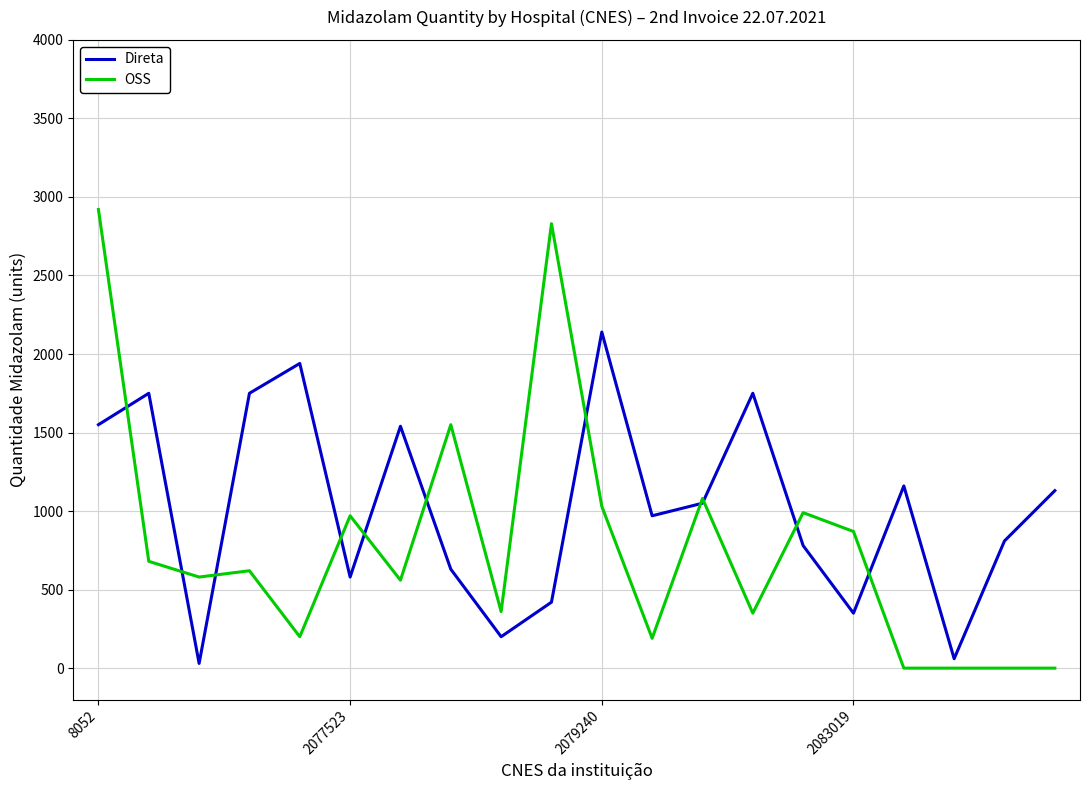

Rank the series by their maximum value, from highest to lowest.

OSS, Direta